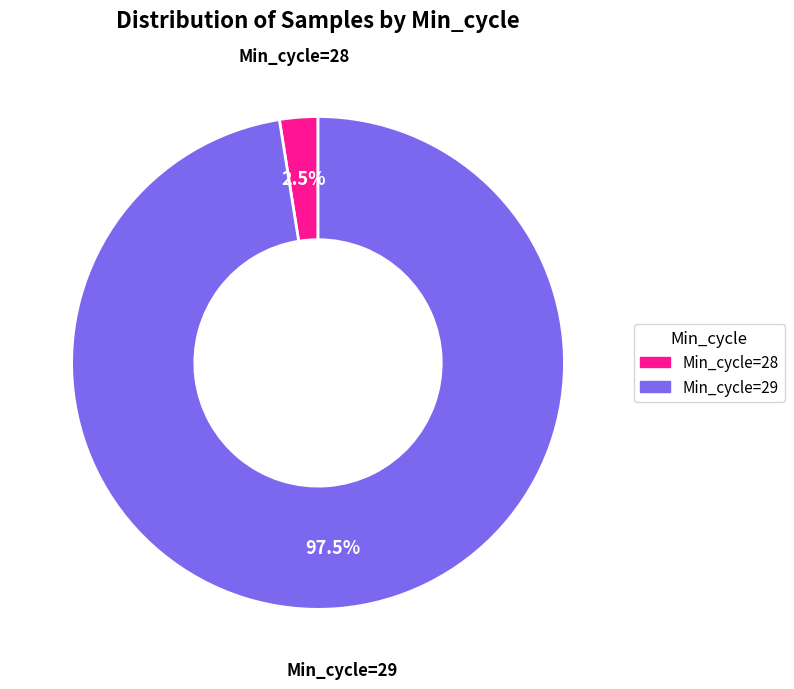

Is there any slice that represents more than half of the pie?

Yes